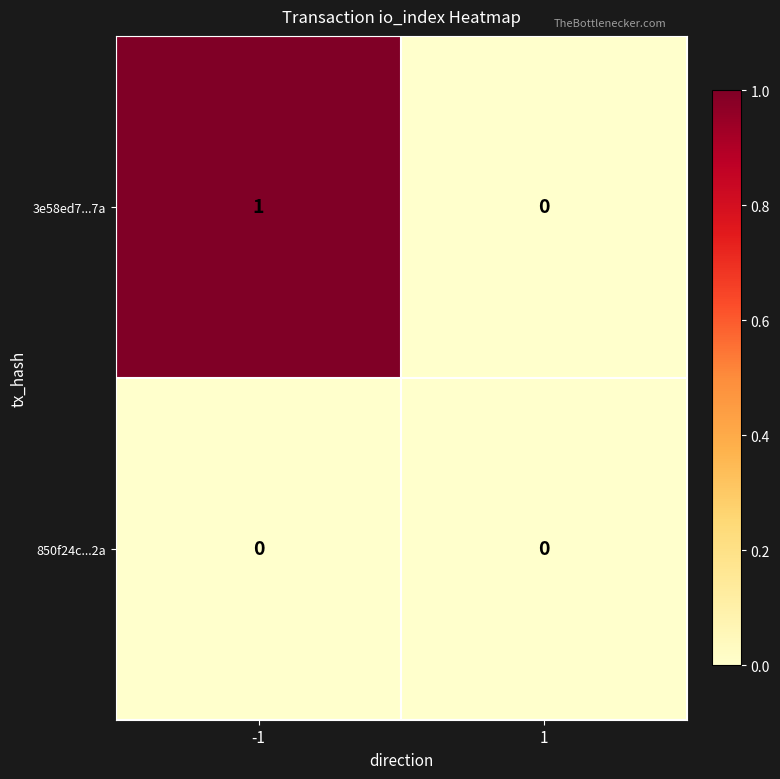

The value of 850f24c...2a at 1 is 0. True or false?

True